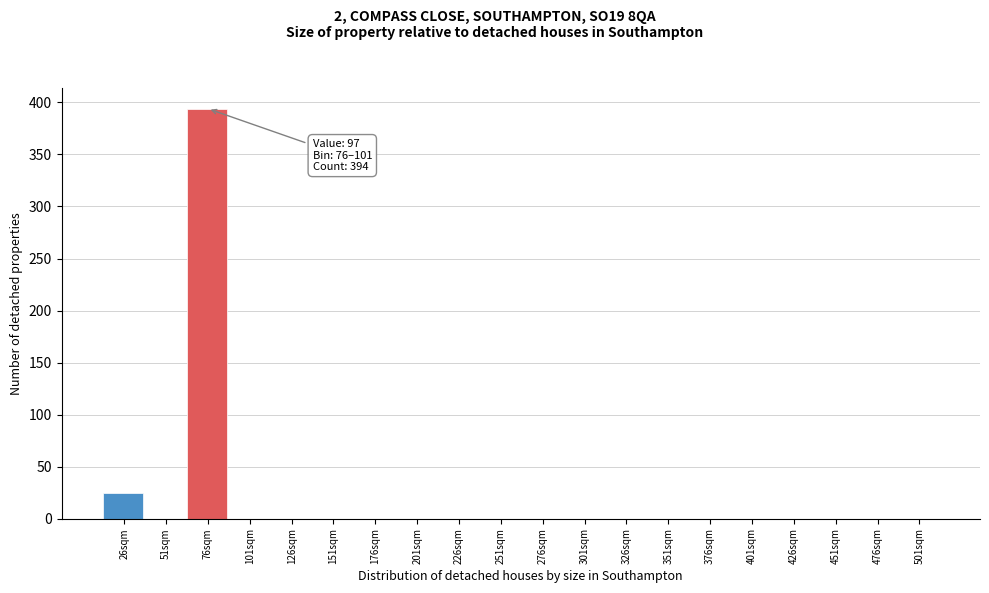

Reading left to right, what are all the values shown in this chart?

26sqm=25	51sqm=0	76sqm=394	101sqm=0	126sqm=0	151sqm=0	176sqm=0	201sqm=0	226sqm=0	251sqm=0	276sqm=0	301sqm=0	326sqm=0	351sqm=0	376sqm=0	401sqm=0	426sqm=0	451sqm=0	476sqm=0	501sqm=0